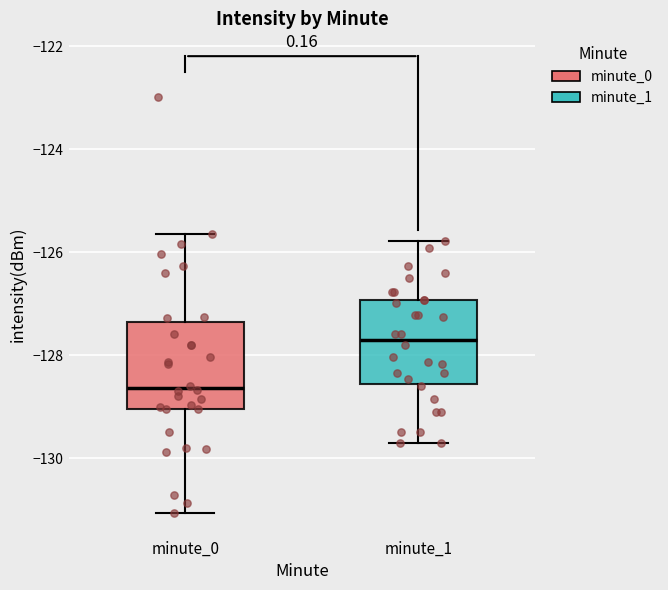

Which box's median line is the lowest?

minute_0